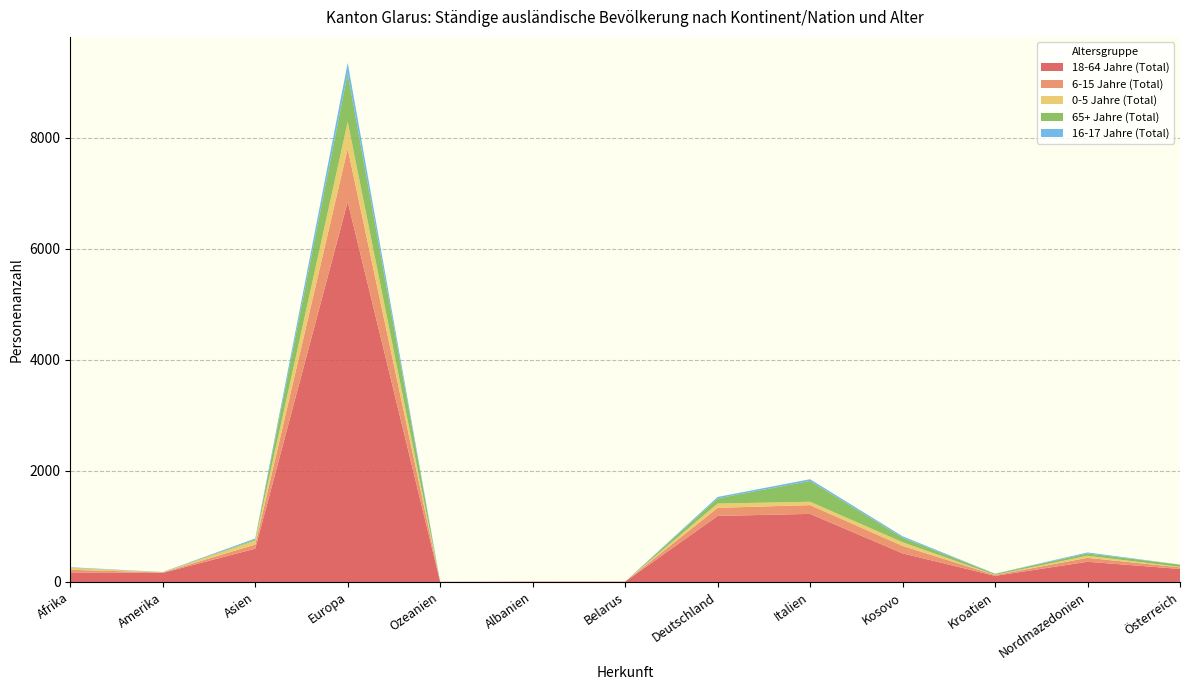

Reading right to left, transcribe all the data shown in this chart.

18-64 Jahre (Total): Österreich=235	Nordmazedonien=364	Kroatien=111	Kosovo=516	Italien=1226	Deutschland=1189	Belarus=6	Albanien=6	Ozeanien=3	Europa=6844	Asien=600	Amerika=164	Afrika=173
6-15 Jahre (Total): Österreich=29	Nordmazedonien=71	Kroatien=14	Kosovo=134	Italien=158	Deutschland=146	Belarus=0	Albanien=0	Ozeanien=0	Europa=957	Asien=74	Amerika=8	Afrika=47
0-5 Jahre (Total): Österreich=7	Nordmazedonien=37	Kroatien=4	Kosovo=66	Italien=61	Deutschland=77	Belarus=0	Albanien=0	Ozeanien=0	Europa=482	Asien=72	Amerika=2	Afrika=34
65+ Jahre (Total): Österreich=42	Nordmazedonien=42	Kroatien=18	Kosovo=81	Italien=374	Deutschland=93	Belarus=0	Albanien=0	Ozeanien=0	Europa=873	Asien=18	Amerika=4	Afrika=4
16-17 Jahre (Total): Österreich=1	Nordmazedonien=18	Kroatien=3	Kosovo=26	Italien=31	Deutschland=26	Belarus=0	Albanien=0	Ozeanien=0	Europa=188	Asien=20	Amerika=2	Afrika=8